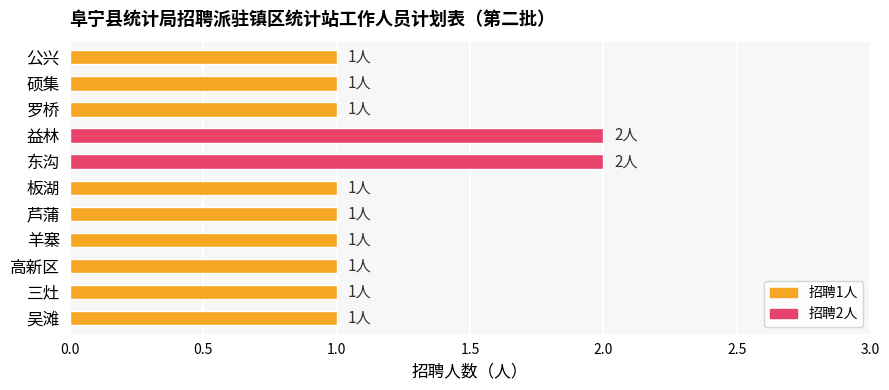

What is the change in value from 羊寨 to 益林?

+1